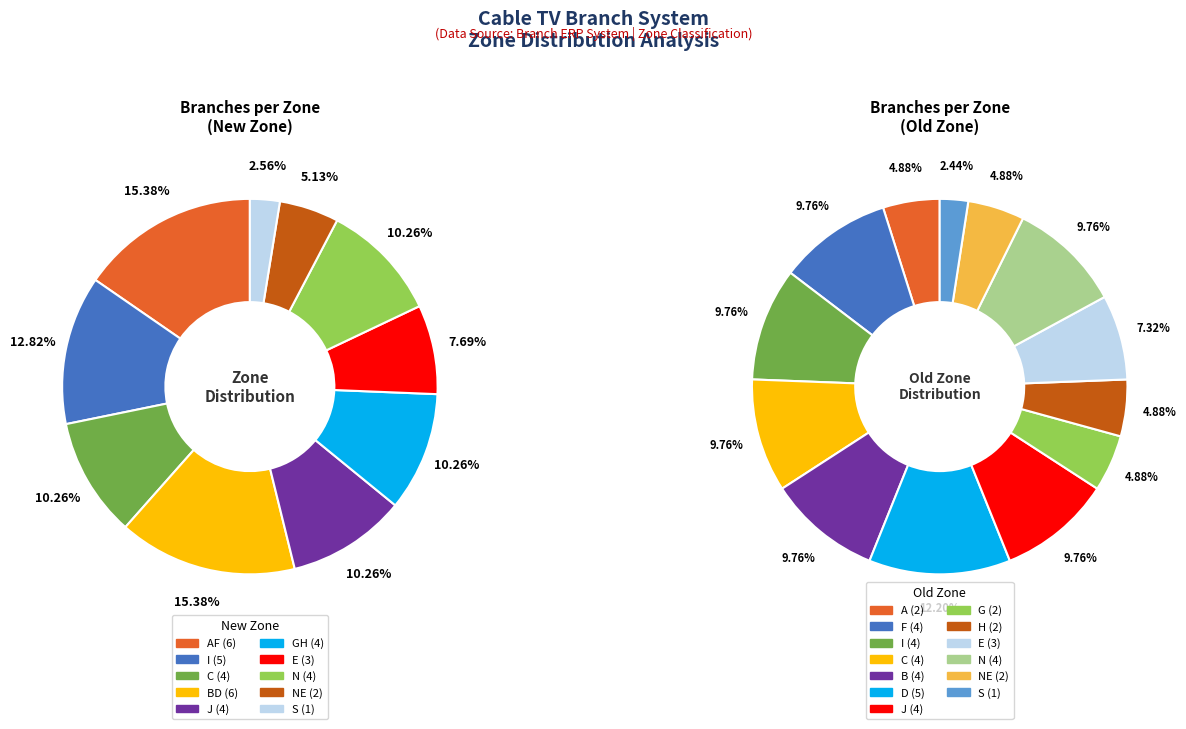

Which slice is the largest?

AF